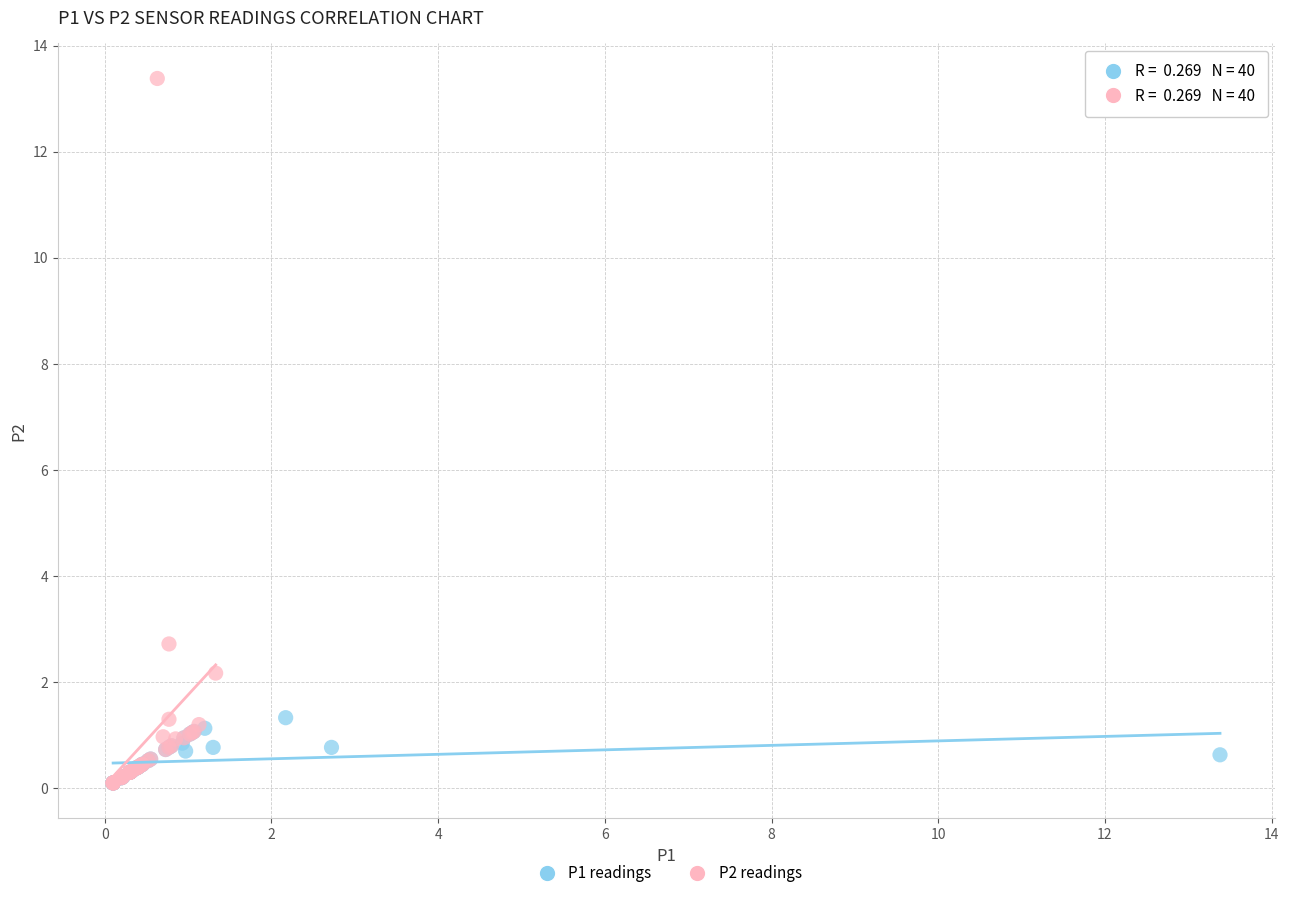

Which series contains the highest Y value?

P2 readings